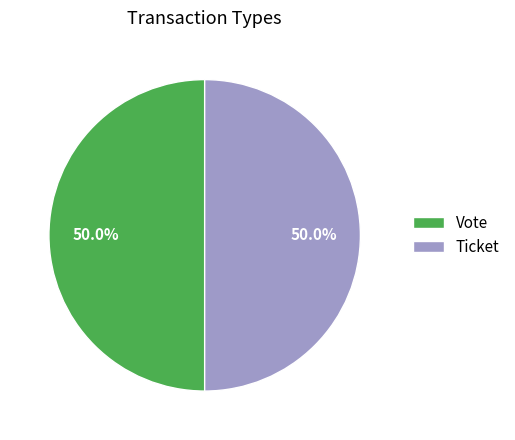

What is the ratio of the value at Ticket to the value at Vote?

1.0